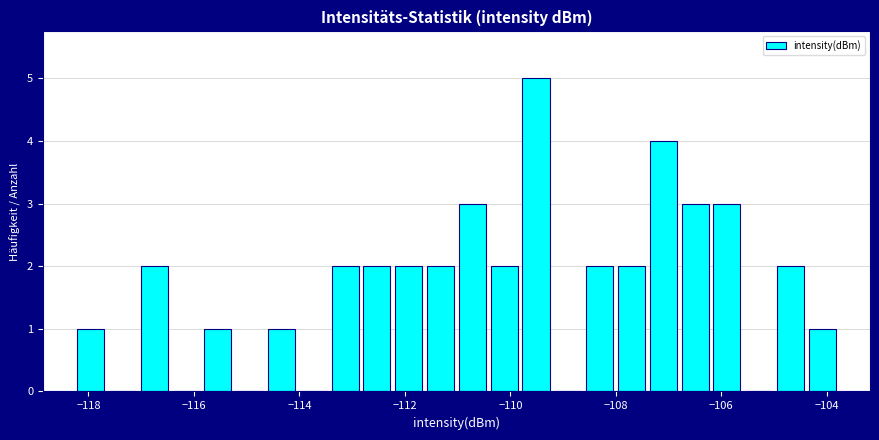

Around what value on the x-axis is the tallest bar? Give the approximate position of its centre, as read against the axis.

-109.6